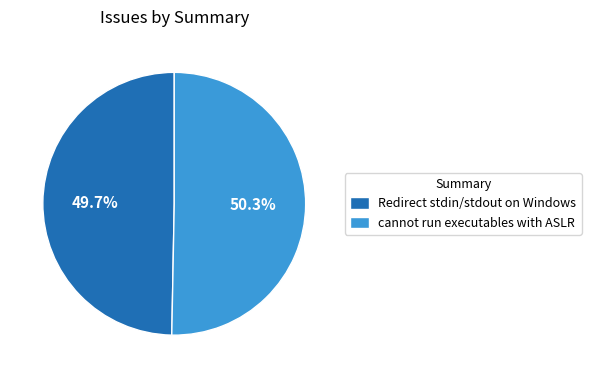

The Redirect stdin/stdout on Windows slice represents 50% of the pie. True or false?

True